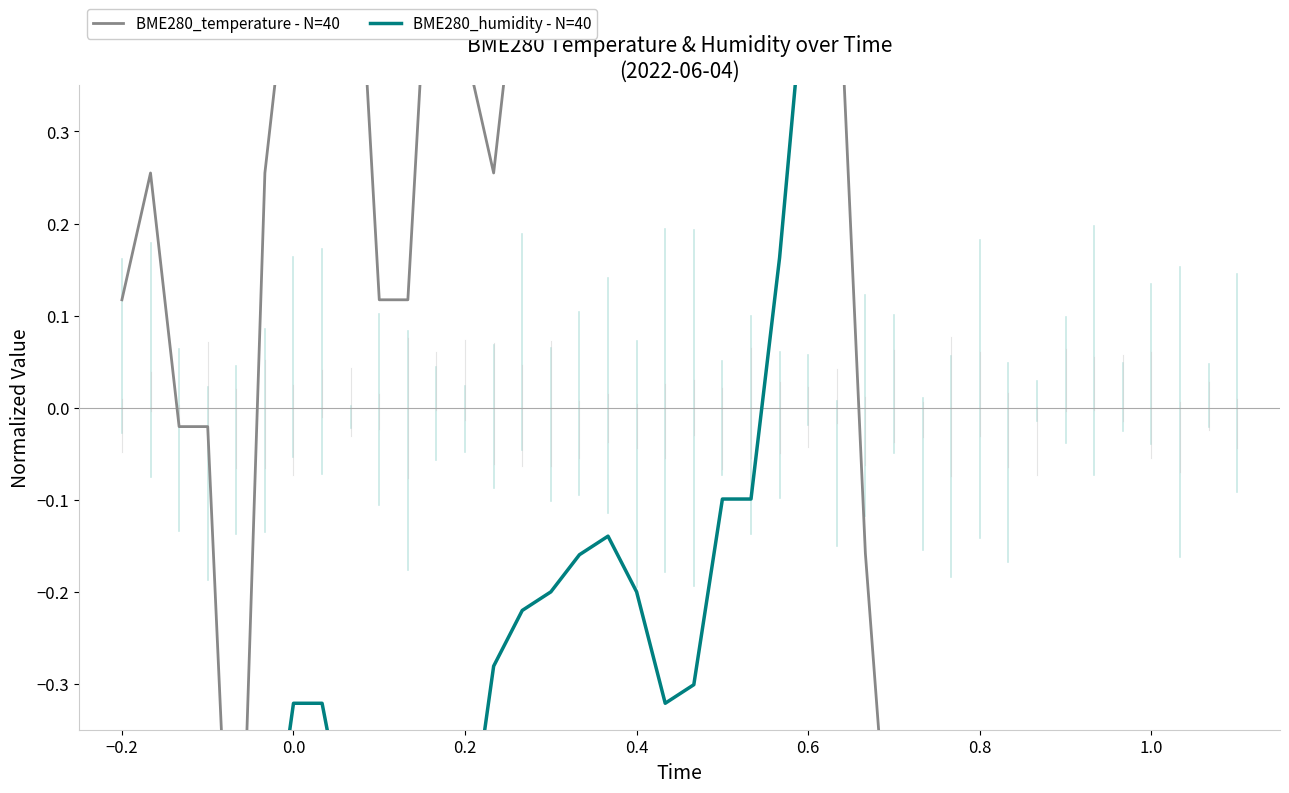

What is the difference between the maximum and minimum values in the BME280_temperature - N=40 series?

4.1